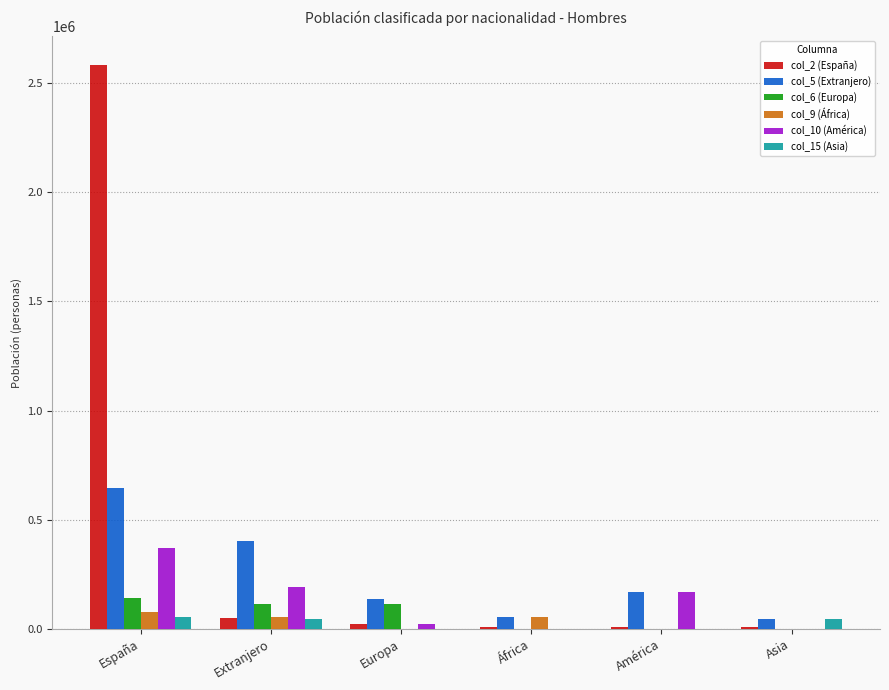

What is the average value of the col_5 (Extranjero) series?

241466